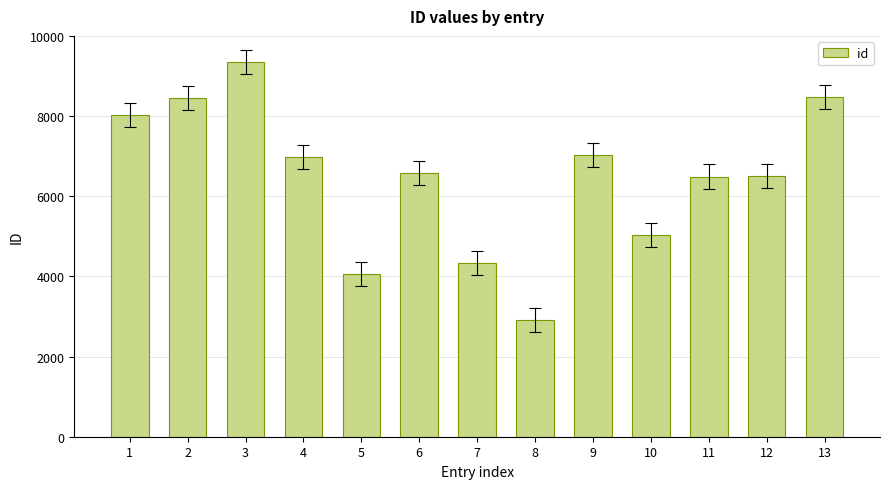

Does the chart contain stacked bars?

No